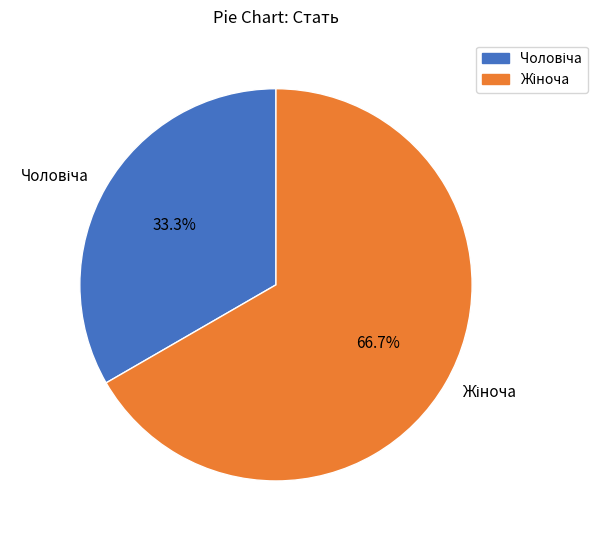

Is there any slice that represents more than half of the pie?

Yes